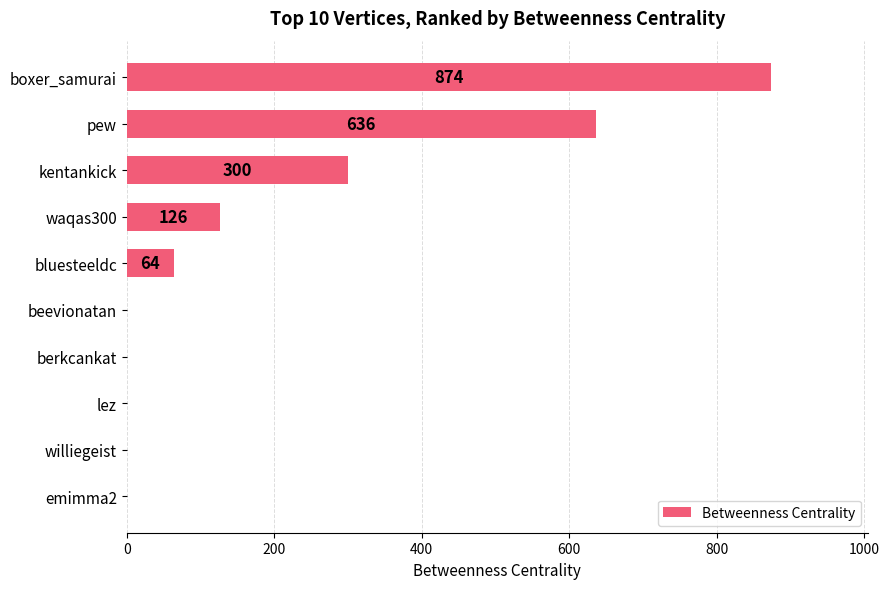

Reading bottom to top, extract all data points from this chart.

emimma2=0	williegeist=0	lez=0	berkcankat=0	beevionatan=0	bluesteeldc=64	waqas300=126	kentankick=300	pew=636	boxer_samurai=874